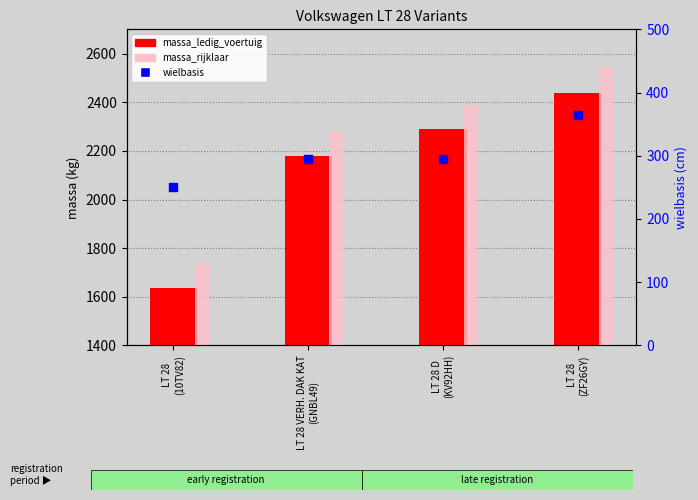

What is the total value across all series at LT 28
(ZF26GY)?

5344